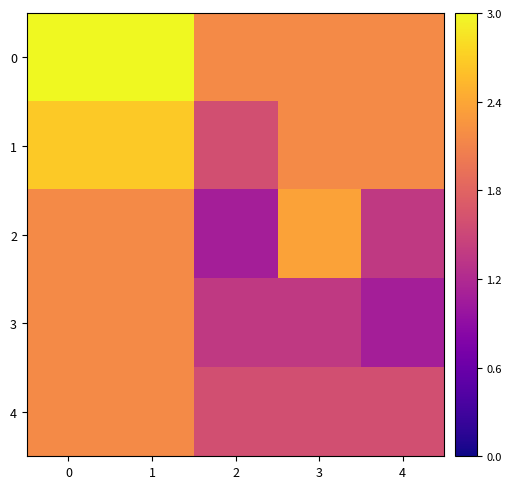

Reading right to left, what are all the values shown in this chart?

0: 4=2.2	3=2.2	2=2.2	1=3.0	0=3.0
1: 4=2.2	3=2.2	2=1.6	1=2.7	0=2.7
2: 4=1.4	3=2.4	2=1.1	1=2.2	0=2.2
3: 4=1.1	3=1.4	2=1.4	1=2.2	0=2.2
4: 4=1.6	3=1.6	2=1.6	1=2.2	0=2.2